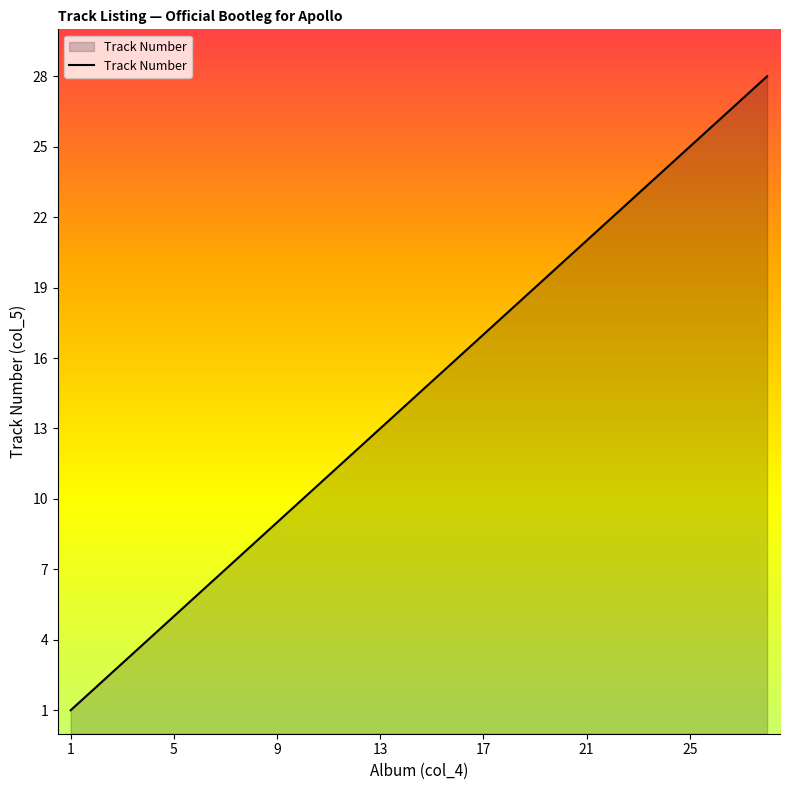

What is the difference between the maximum and minimum values?

27